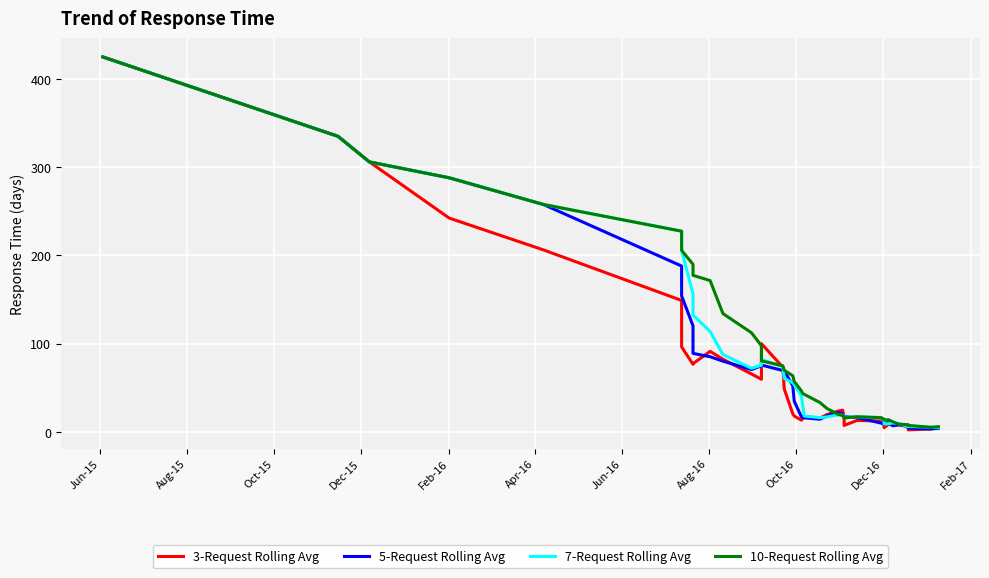

At which label does 7-Request Rolling Avg reach its peak?

Jun-15